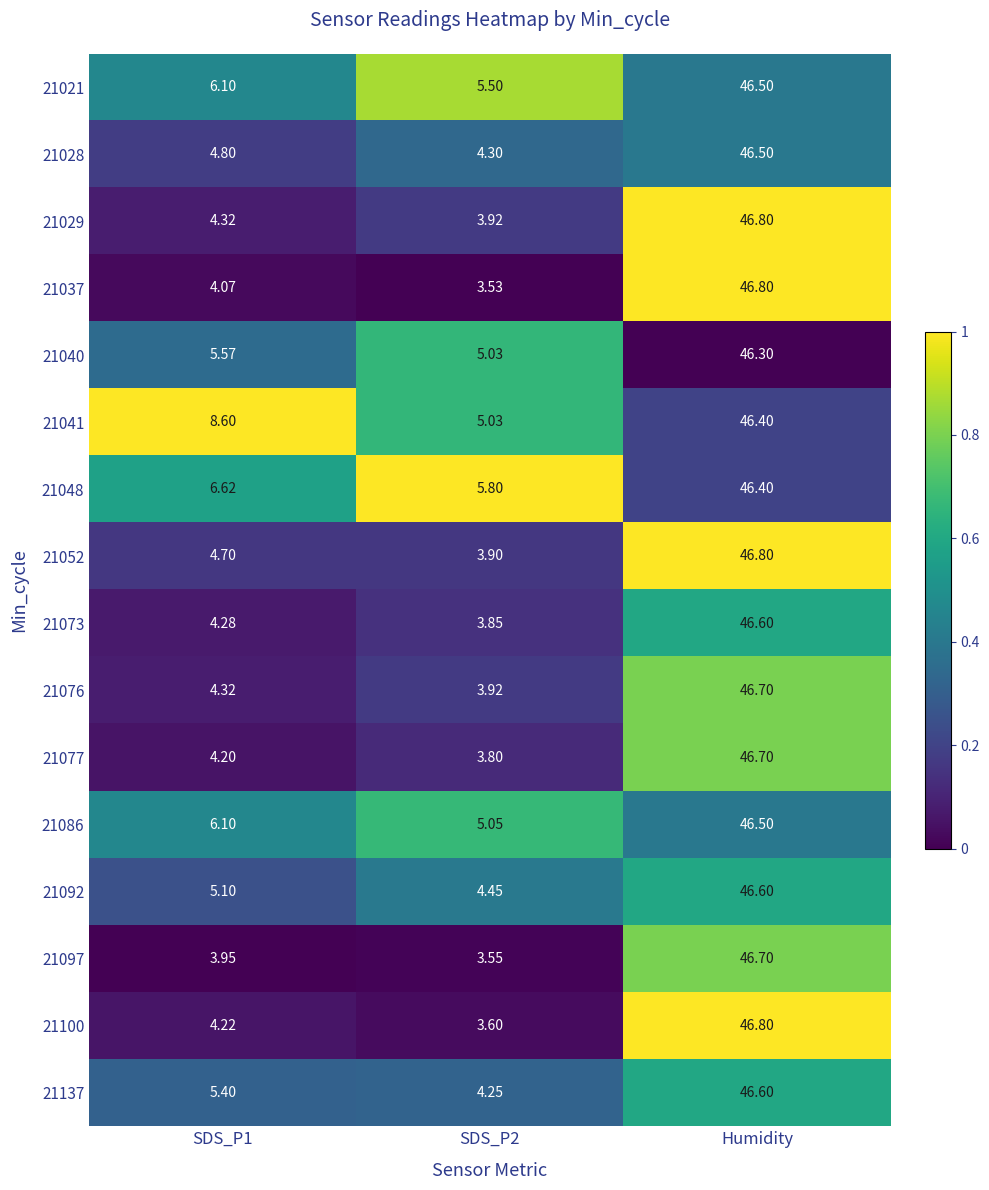

At which category is the sum across all series the highest?

Humidity